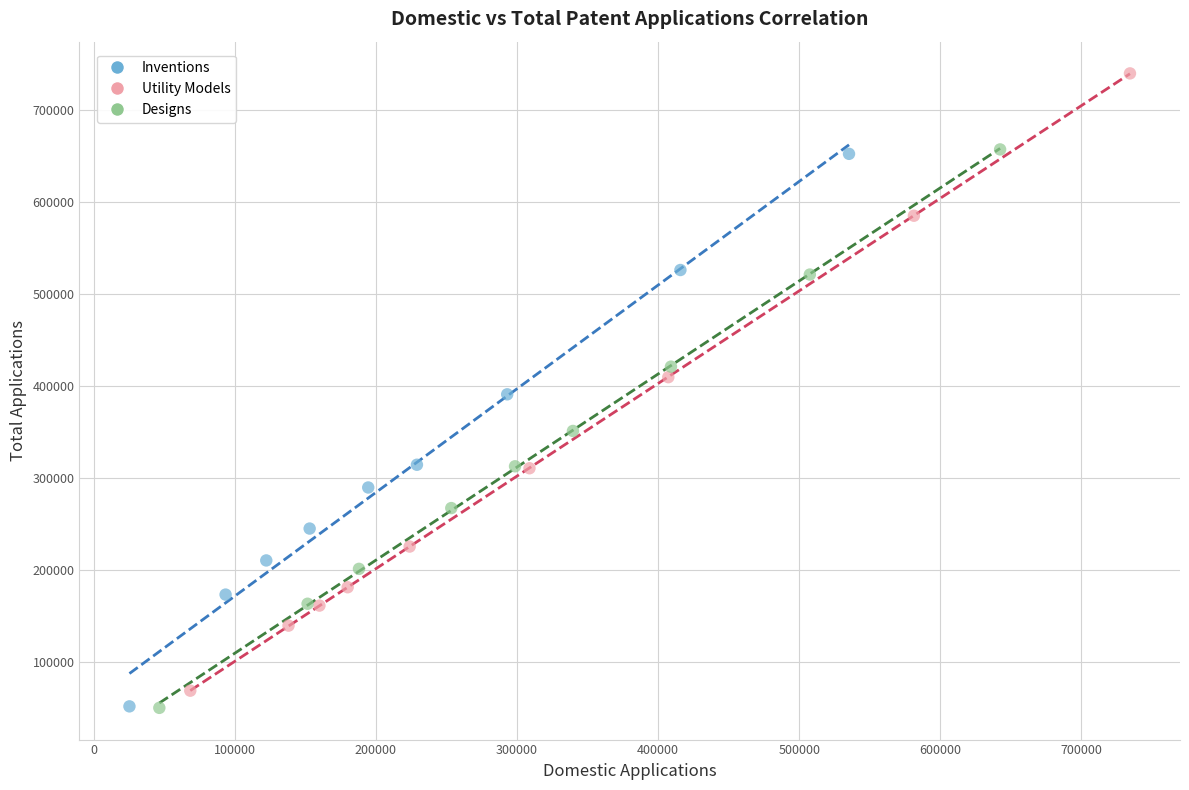

Which series has the widest spread of Y values?

Utility Models